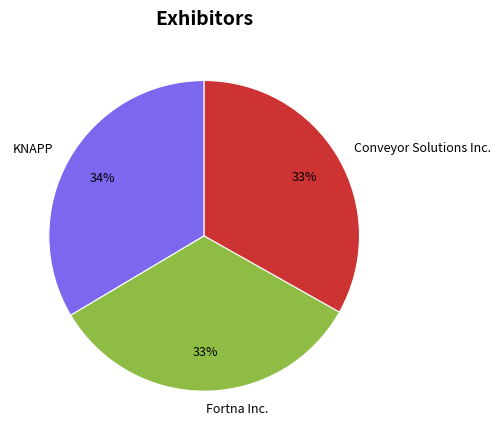

To the nearest percent, what is the average slice percentage?

33%